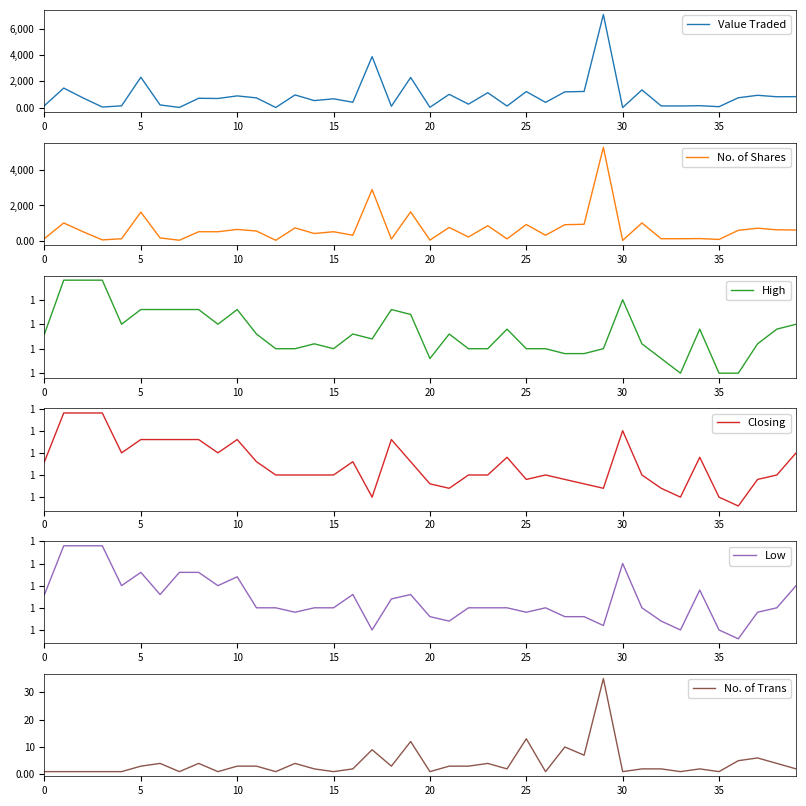

How many lines are shown in the chart?

6